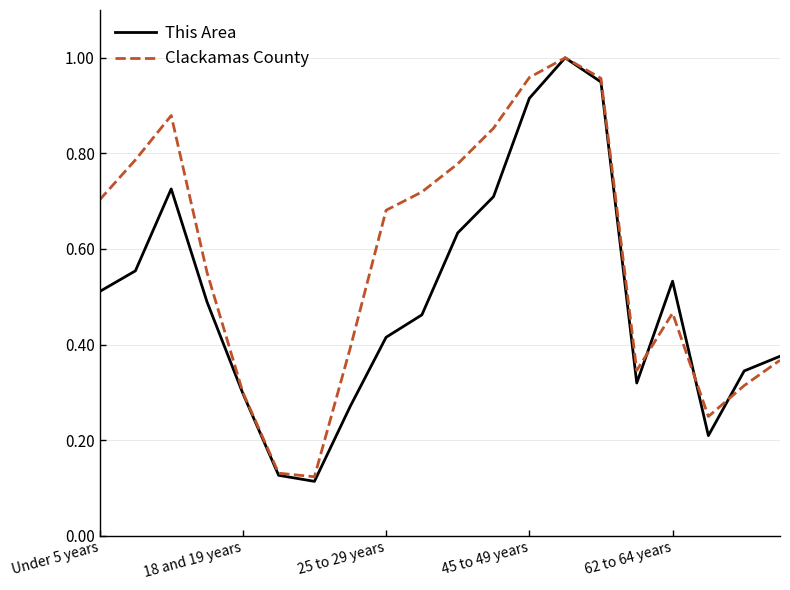

List the series in order of their overall mean, highest first.

Clackamas County, This Area